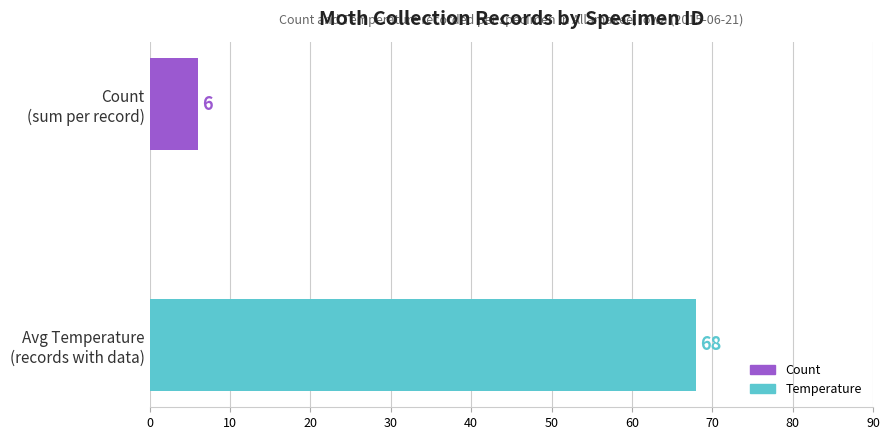

What is the sum of all values?

74